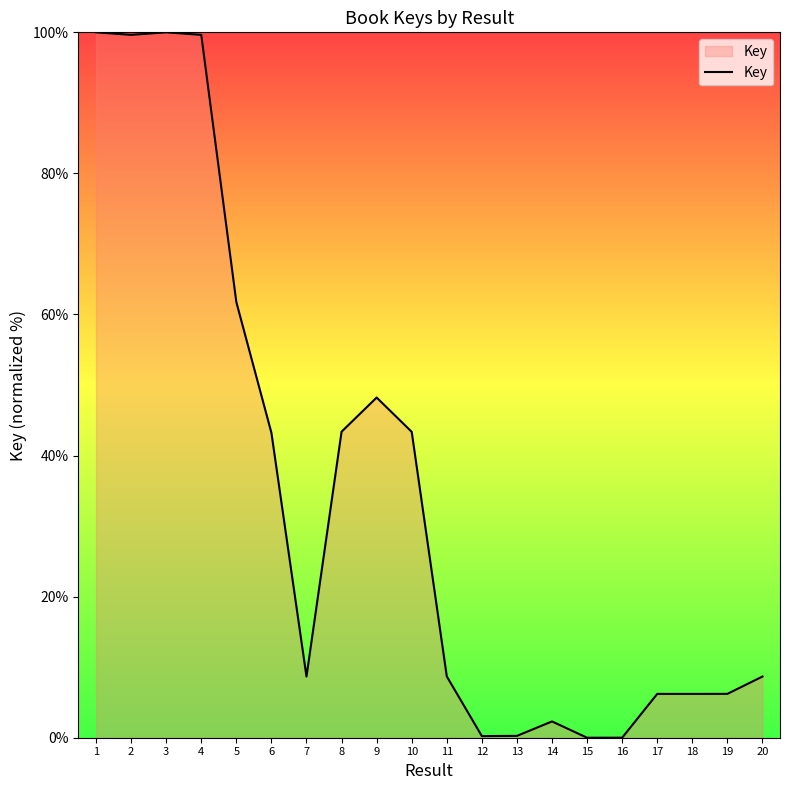

Which has a higher value, 15 or 11?

11